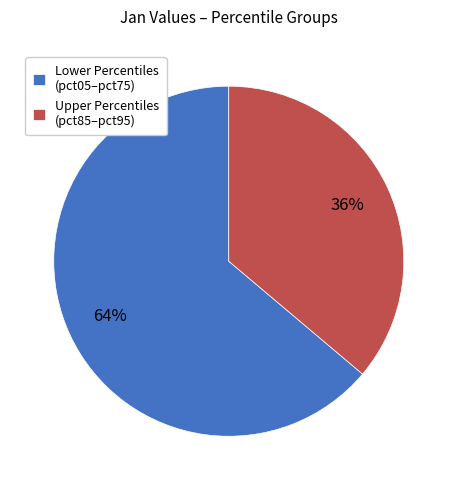

How many segments does this pie chart have?

2